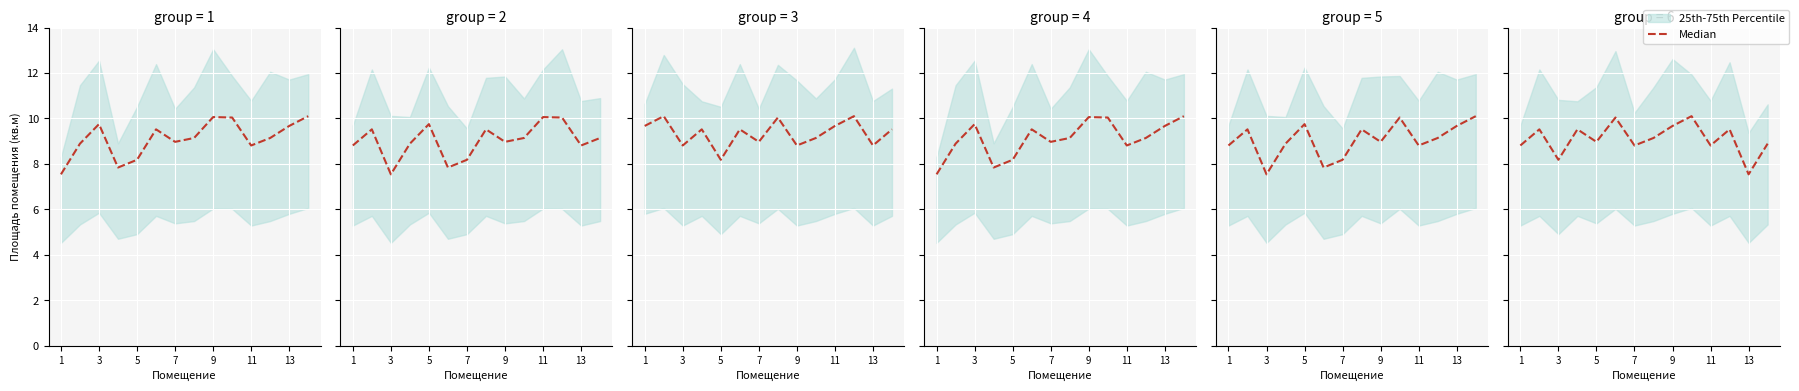

The chart shows a value of 17.1 at 11. True or false?

False